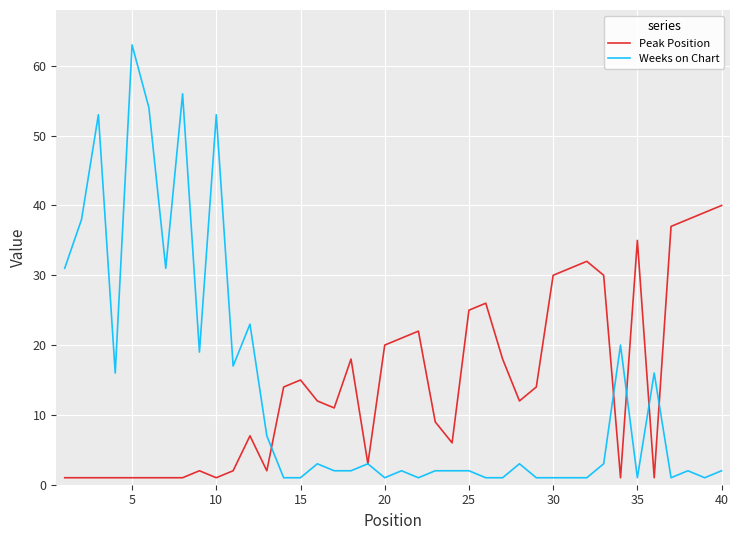

Does the chart have visible grid lines?

Yes